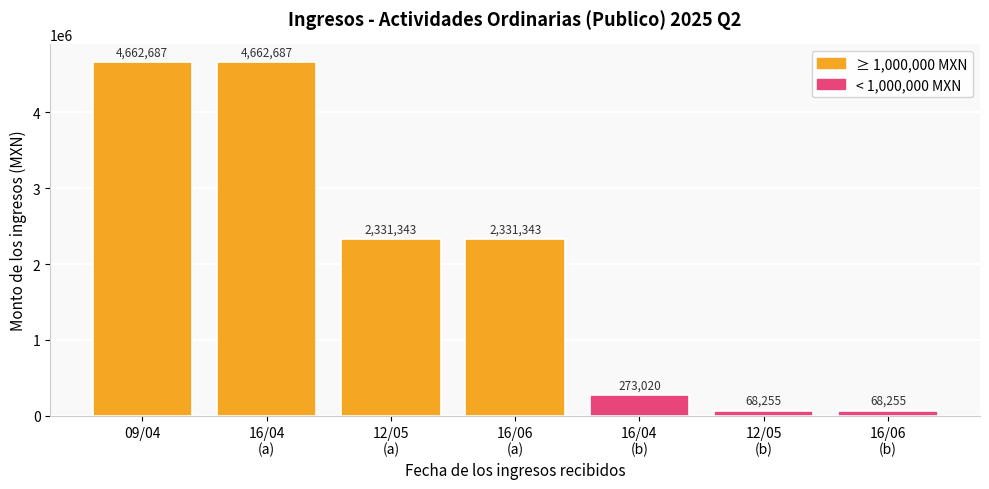

What is the value of the 3rd bar from the left?

2331343.3